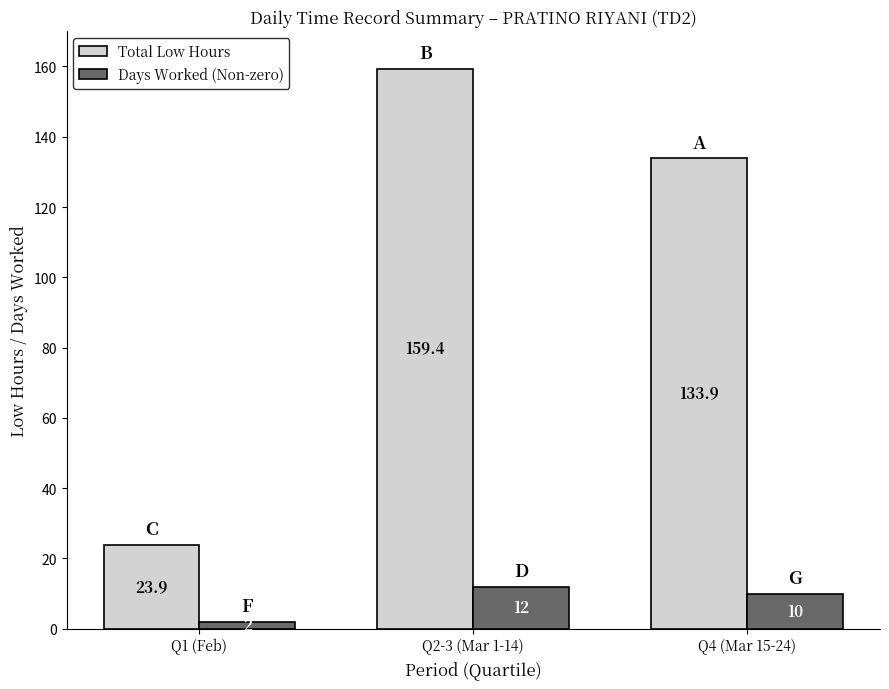

At which label does Total Low Hours first exceed 133?

Q2-3 (Mar 1-14)